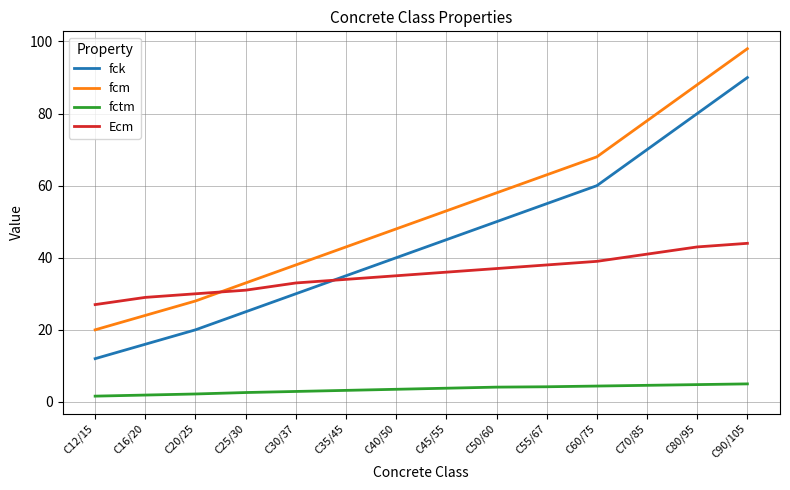

What is the spread (max minus min) of values at C60/75?

63.6